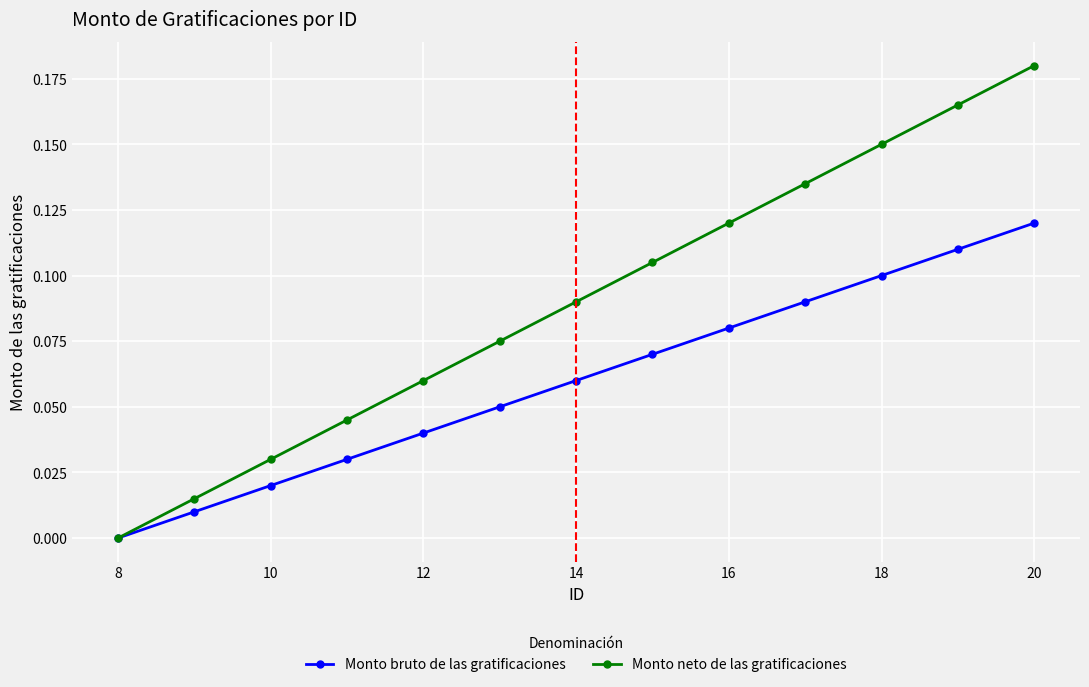

True or false: Monto neto de las gratificaciones has more than 2 points higher than both neighbors.

False